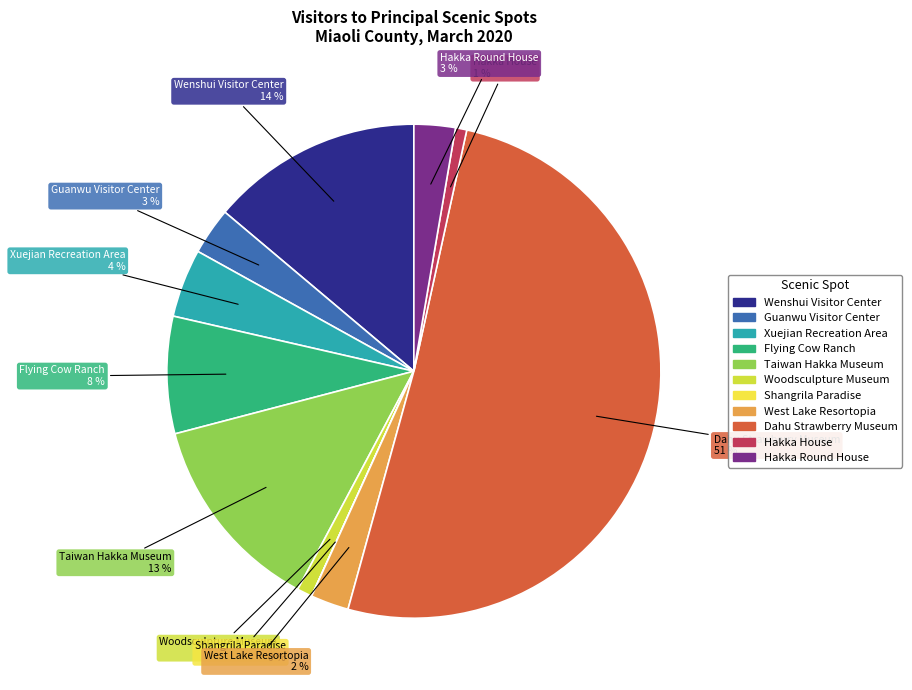

Is the sum of Flying Cow Ranch and Xuejian Recreation Area greater than half?

No